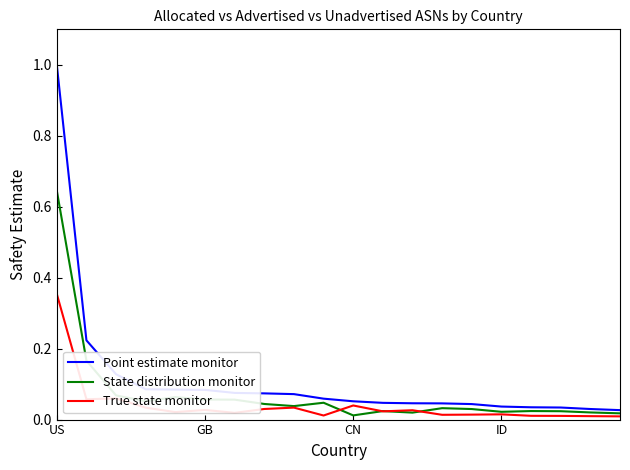

Which series has the widest spread of values?

Point estimate monitor